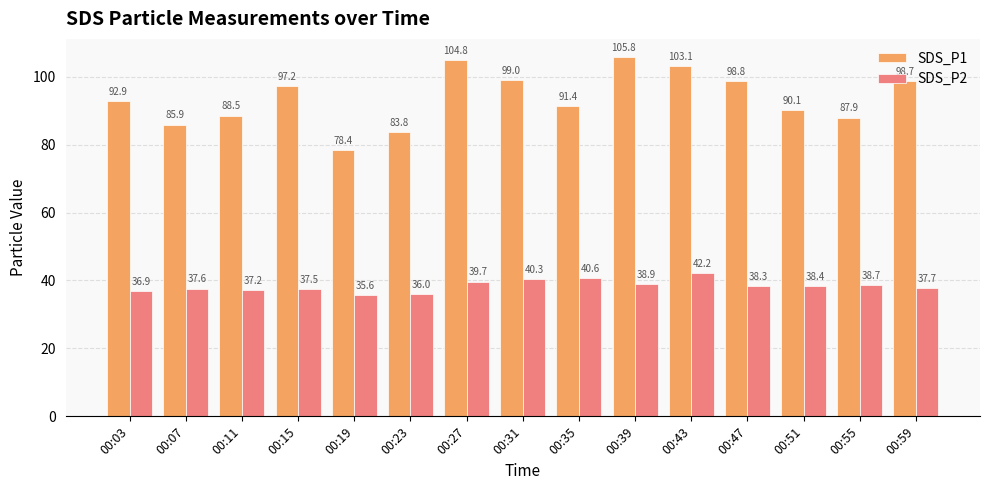

The value of SDS_P2 at 00:51 is 66.8. True or false?

False